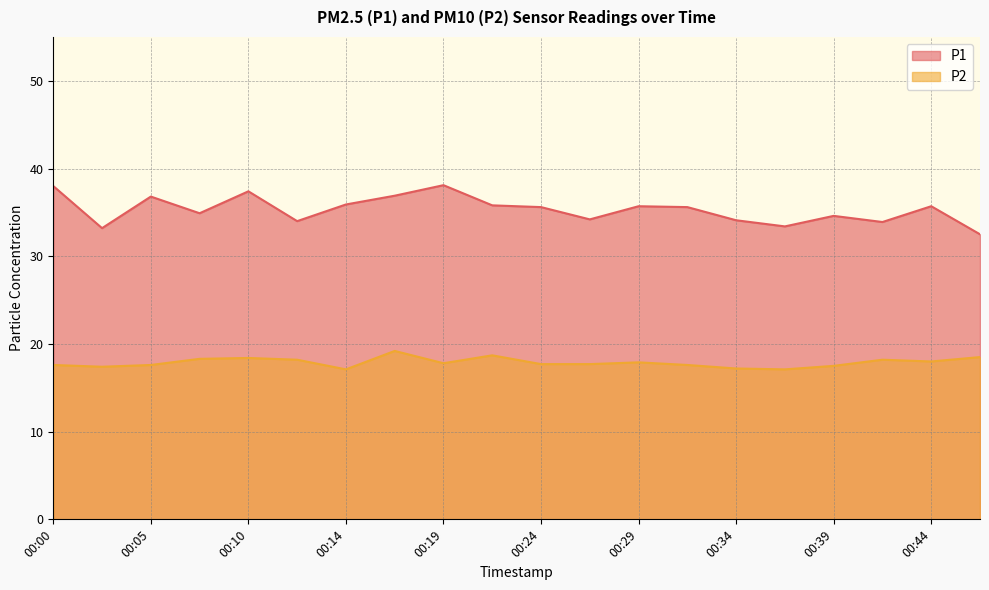

Which series has the widest spread of values?

P1